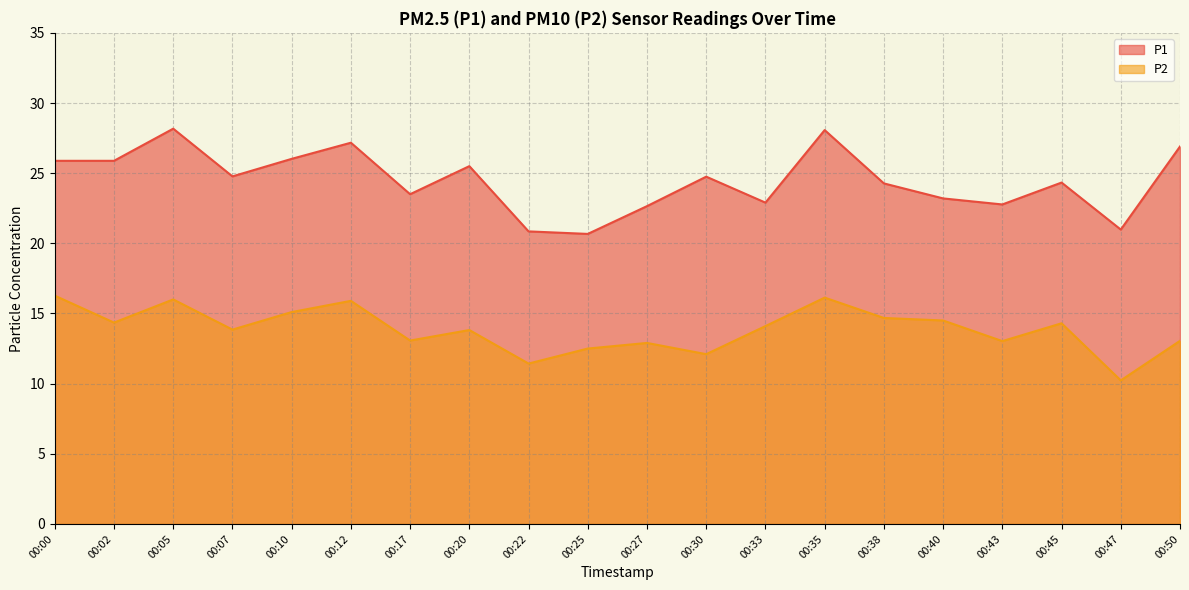

What is the total value across all series at 00:05?

44.2